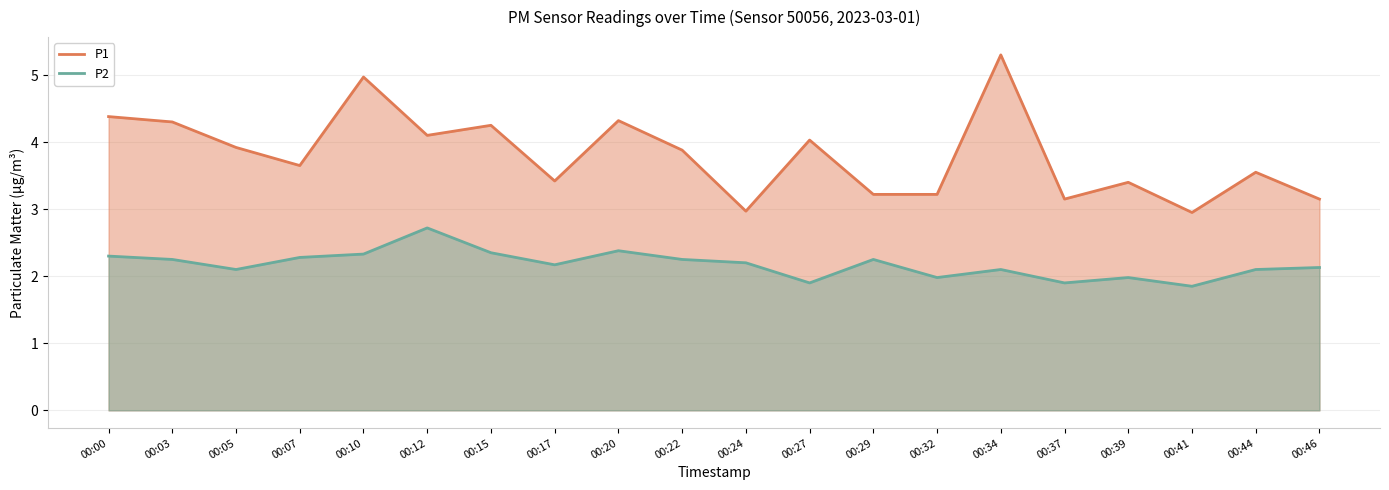

True or false: P2 and P1 intersect in this chart.

False